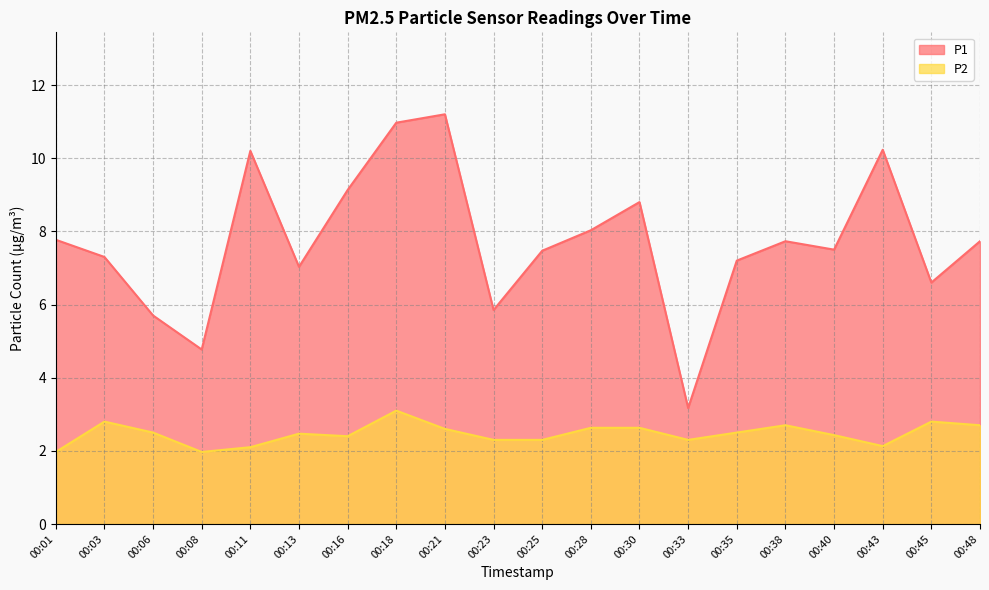

Which series changed the most between 00:21 and 00:43?

P1